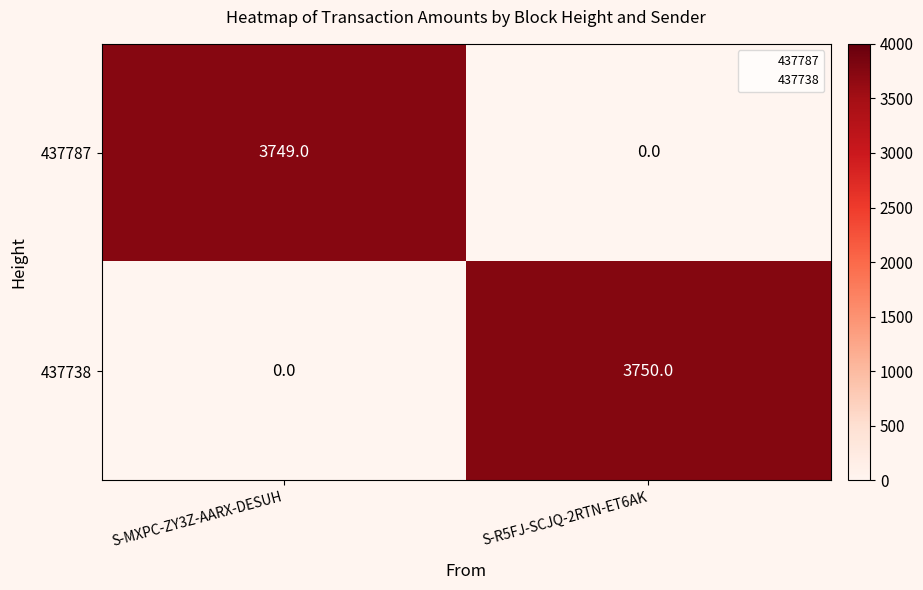

The 437787 series shows -1660 at S-R5FJ-SCJQ-2RTN-ET6AK. True or false?

False